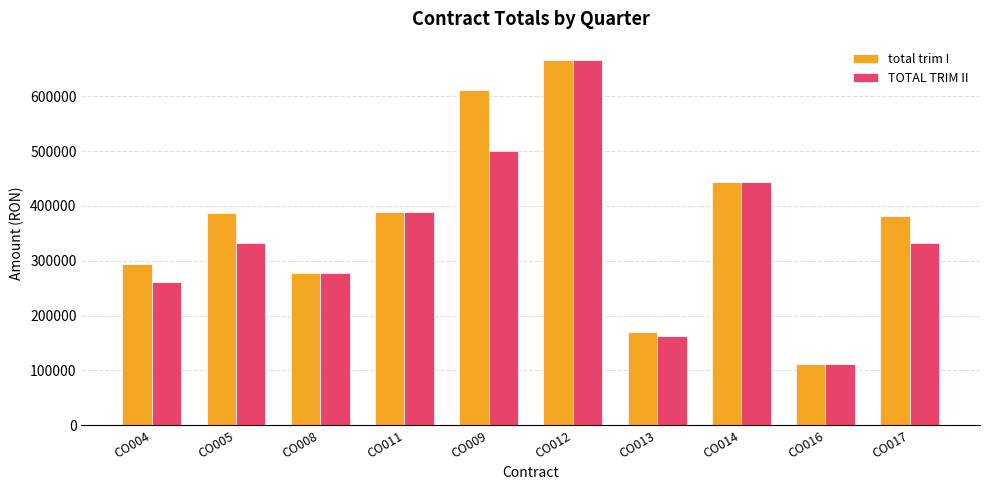

What is the minimum value shown in the chart?

111015.9